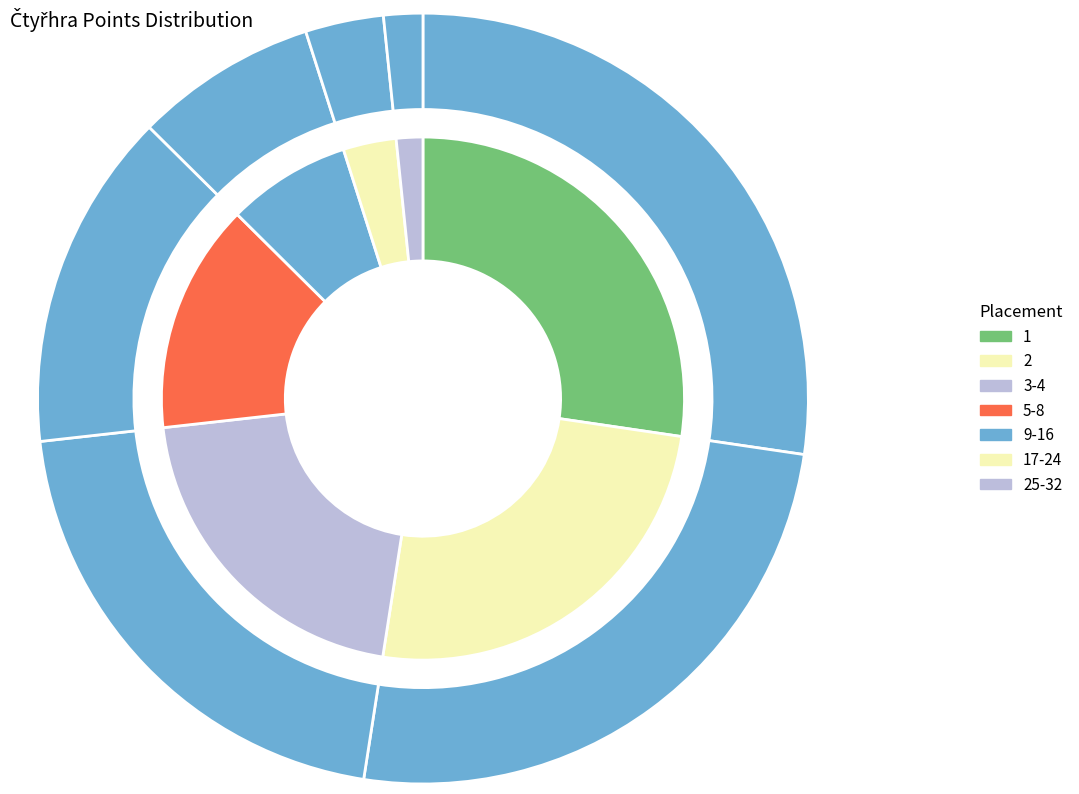

How much of the chart is everything except 1?

72.7%